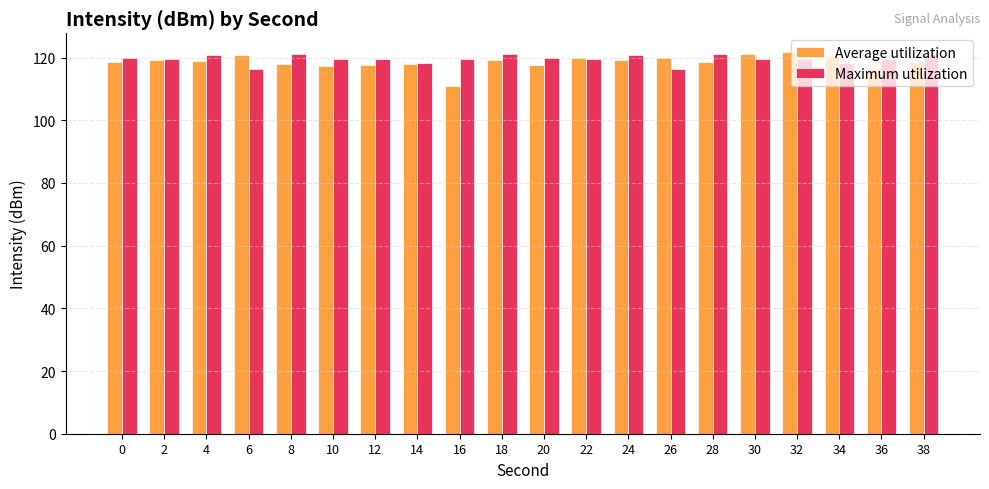

How many categories are shown in the chart?

20